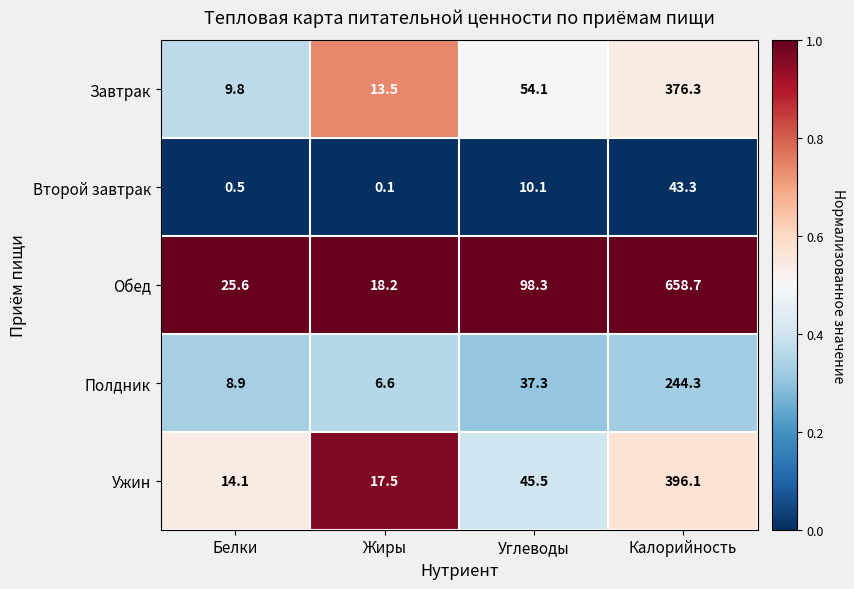

How many distinct data groups are displayed?

5